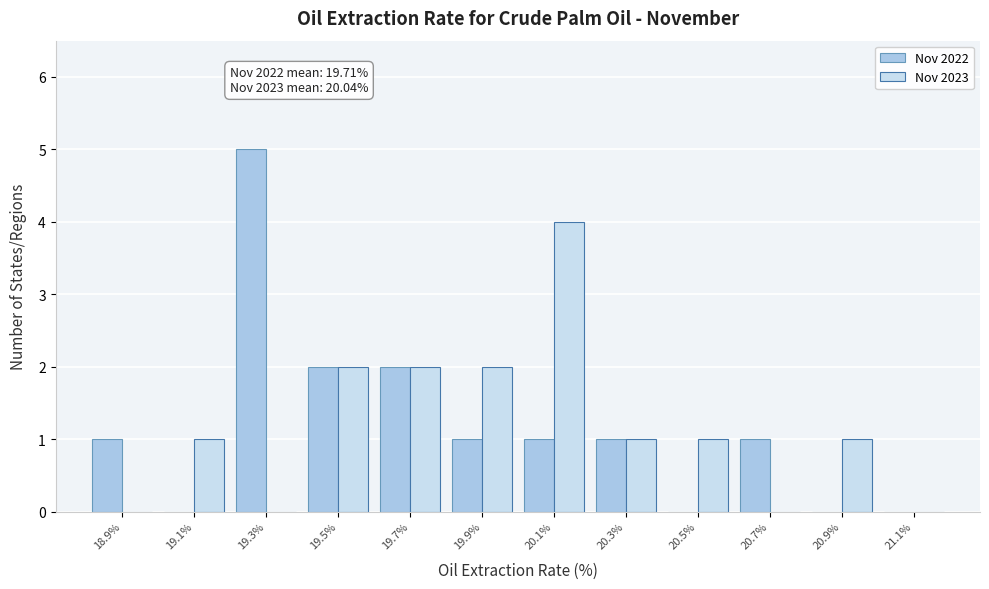

Reading left to right, what are all the values shown in this chart?

Nov 2022: 18.9%=1	19.1%=0	19.3%=5	19.5%=2	19.7%=2	19.9%=1	20.1%=1	20.3%=1	20.5%=0	20.7%=1	20.9%=0	21.1%=0
Nov 2023: 18.9%=0	19.1%=1	19.3%=0	19.5%=2	19.7%=2	19.9%=2	20.1%=4	20.3%=1	20.5%=1	20.7%=0	20.9%=1	21.1%=0